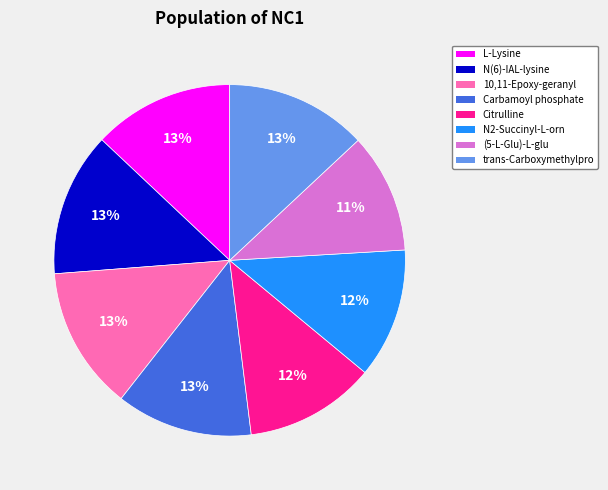

Is there any slice that represents more than half of the pie?

No